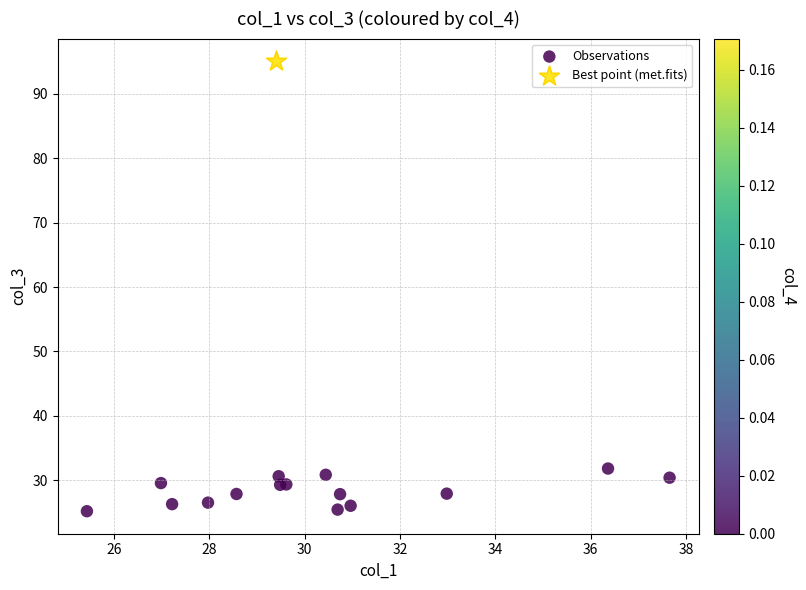

What are all the series names shown in the legend?

Observations, Best point (met.fits)